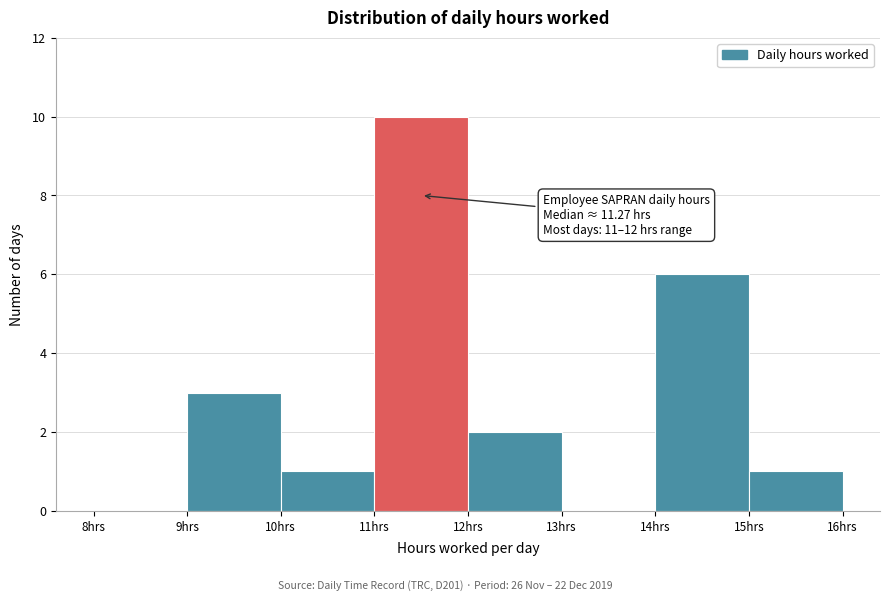

Over which range of the x-axis is the bar tallest?

11 to 12